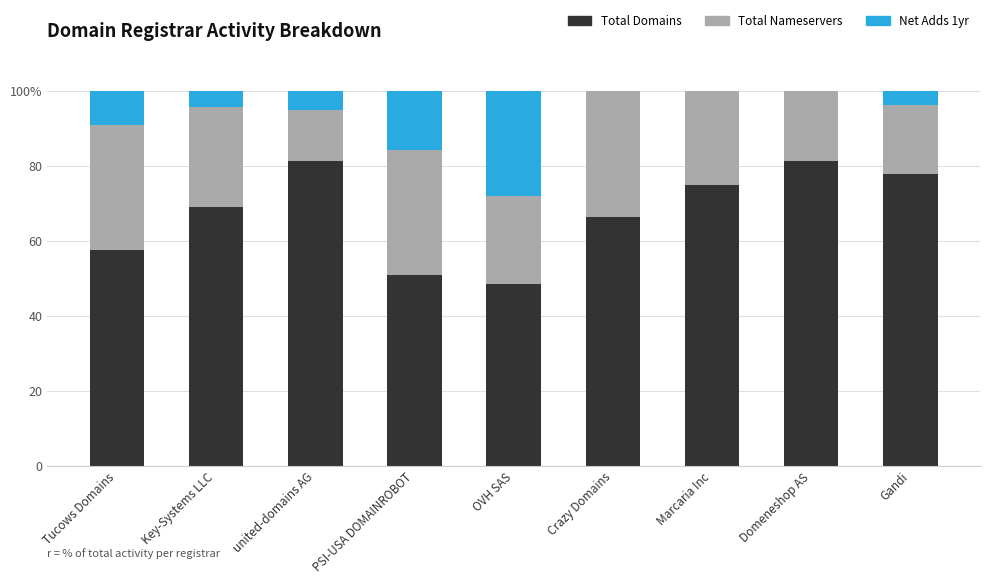

At how many categories does at least one series exceed 17?

9